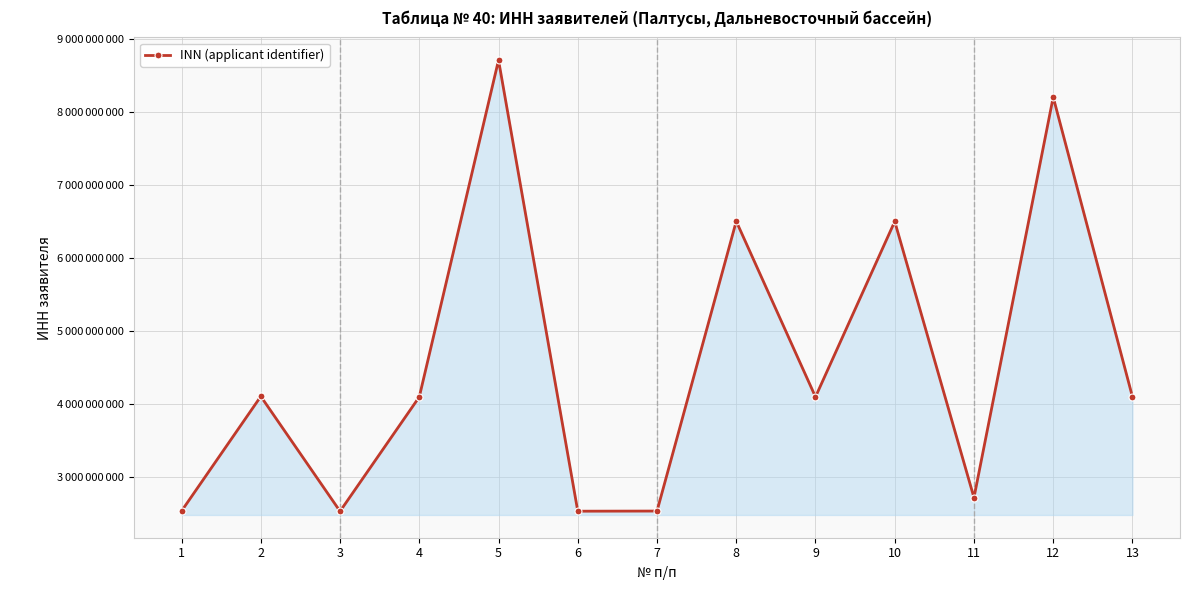

Rank the categories by value from lowest to highest.

3, 6, 7, 1, 11, 9, 13, 4, 2, 10, 8, 12, 5